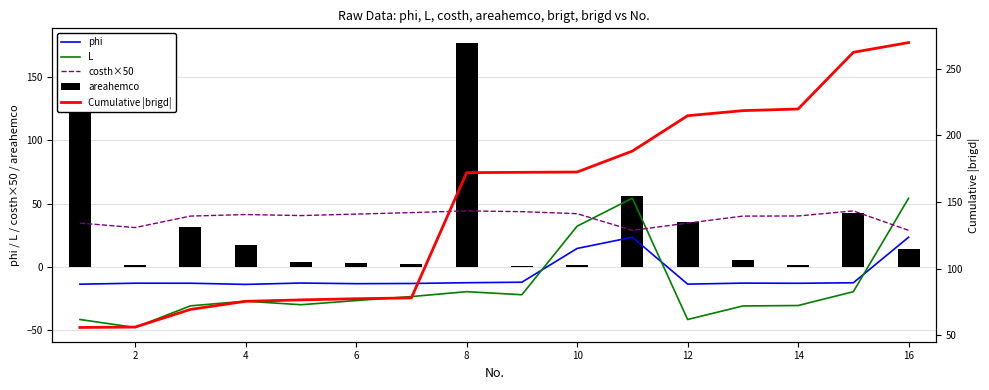

What is the sum of all areahemco values?

539.6